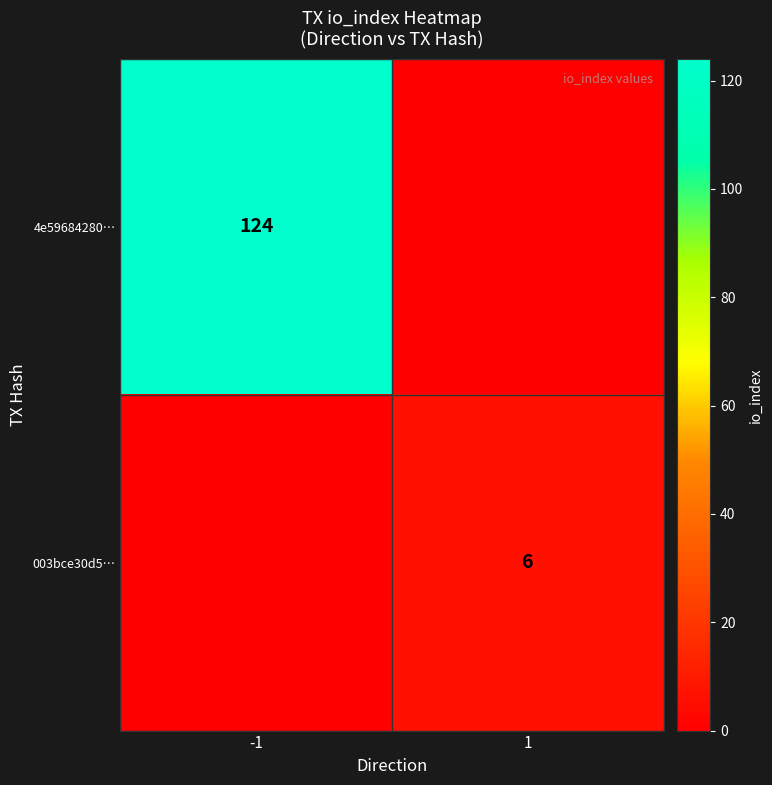

True or false: 4e59684280… has a value of 124 at -1.

True